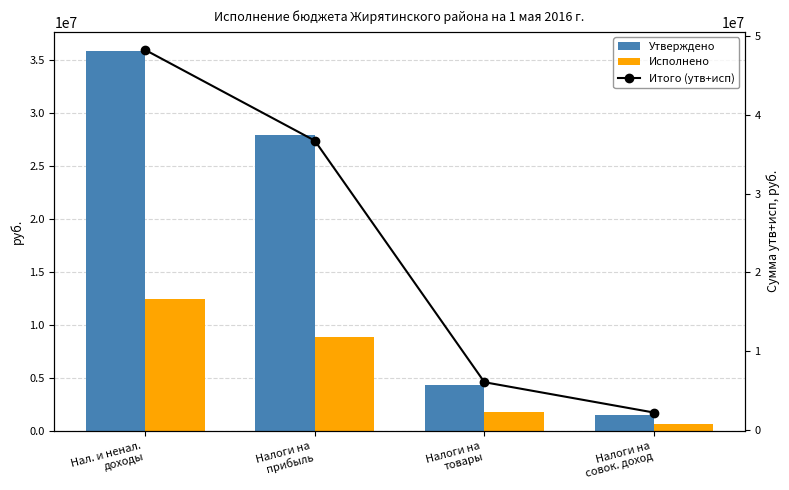

How many groups of bars are there?

4